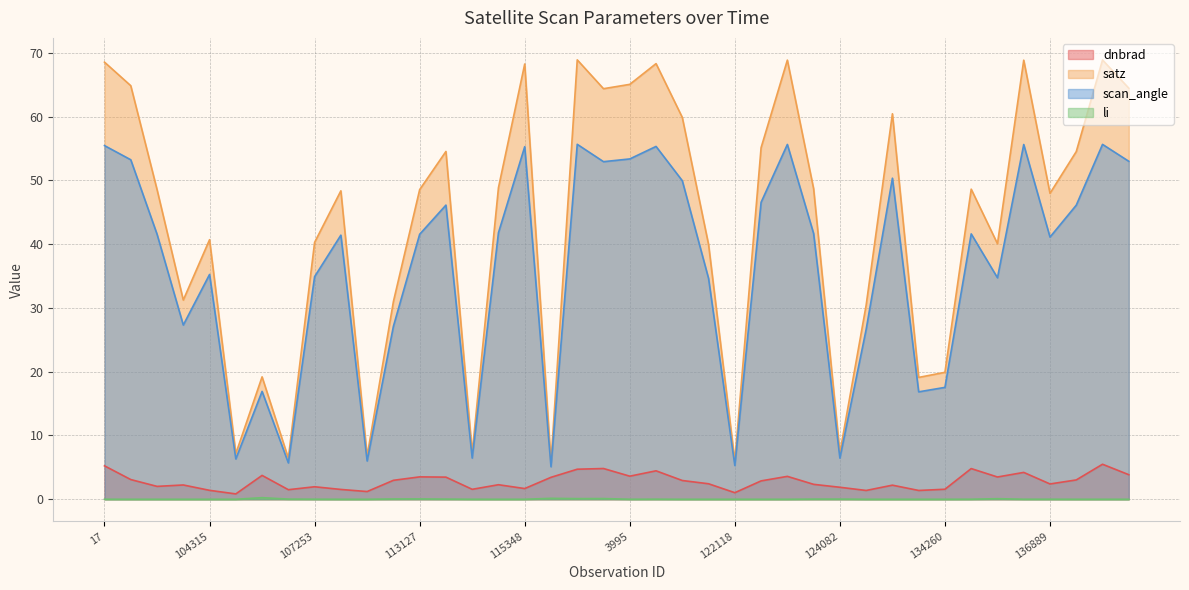

What is the value of the scan_angle point at the 1st from the left?

55.4